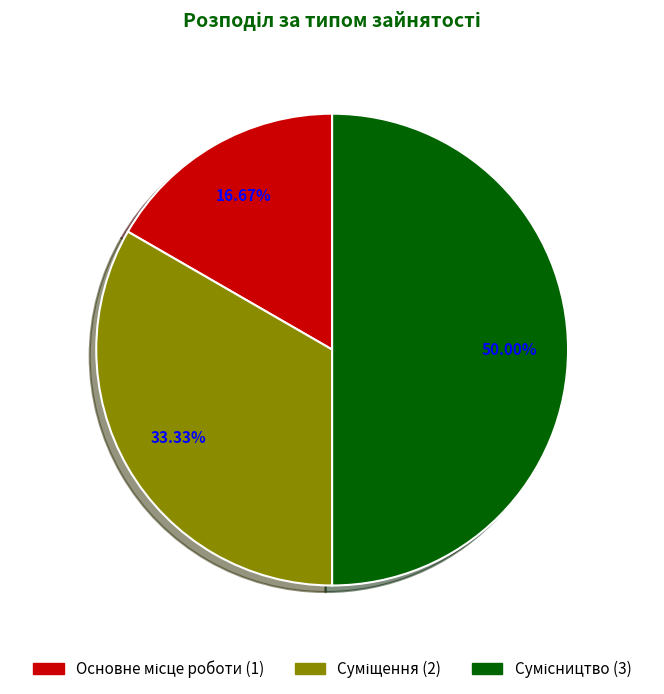

To the nearest percent, what is the difference between the Основне місце роботи and Сумісництво slice percentages?

33%